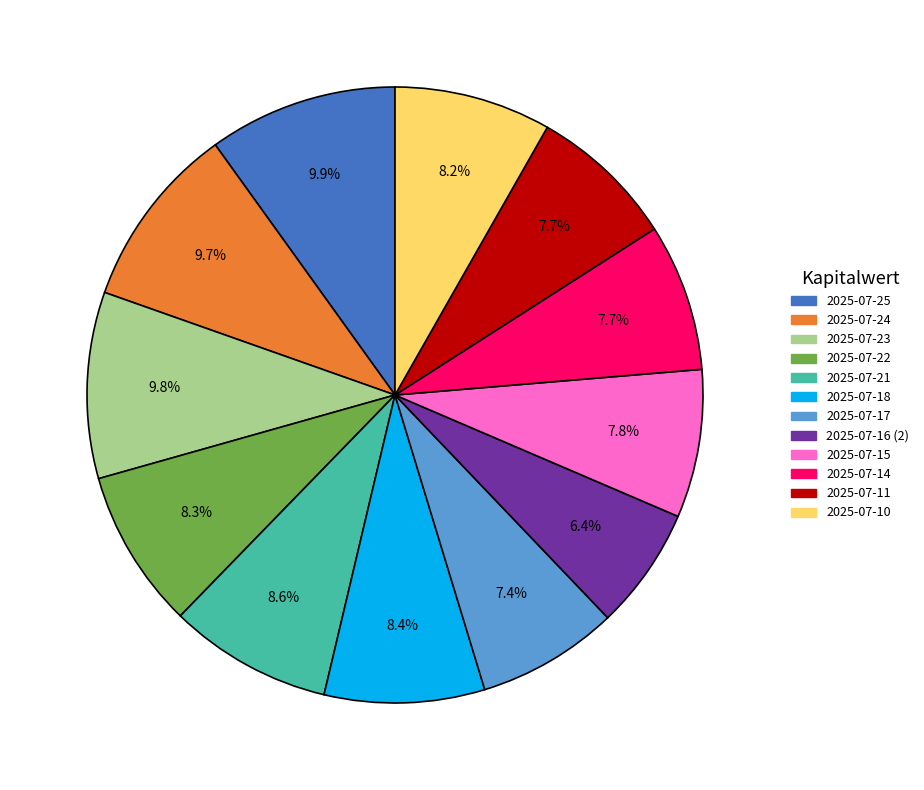

Approximately how many times larger is the value at 2025-07-11 compared to 2025-07-25?

0.8